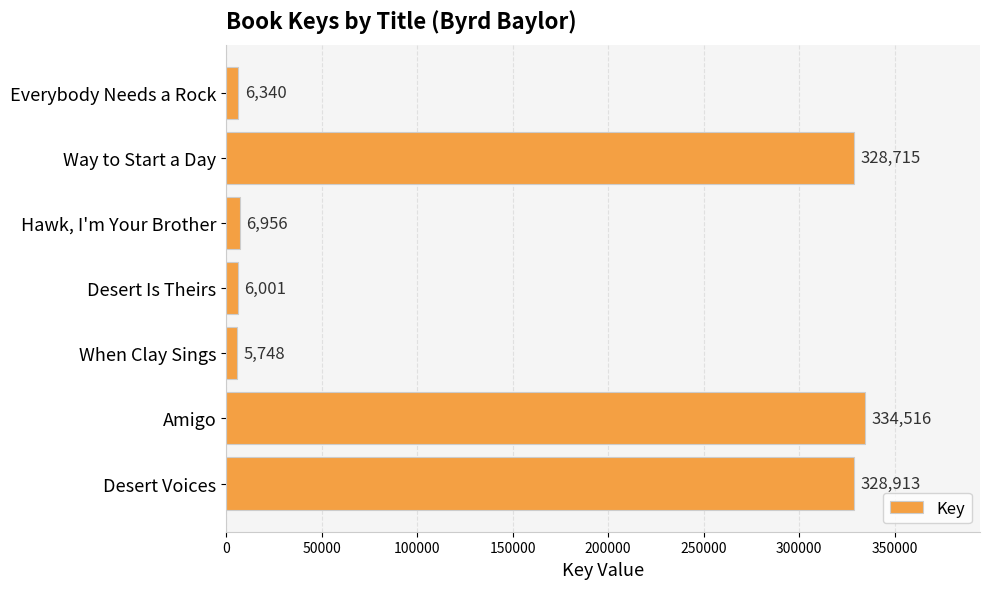

Count the number of data series in this chart.

1